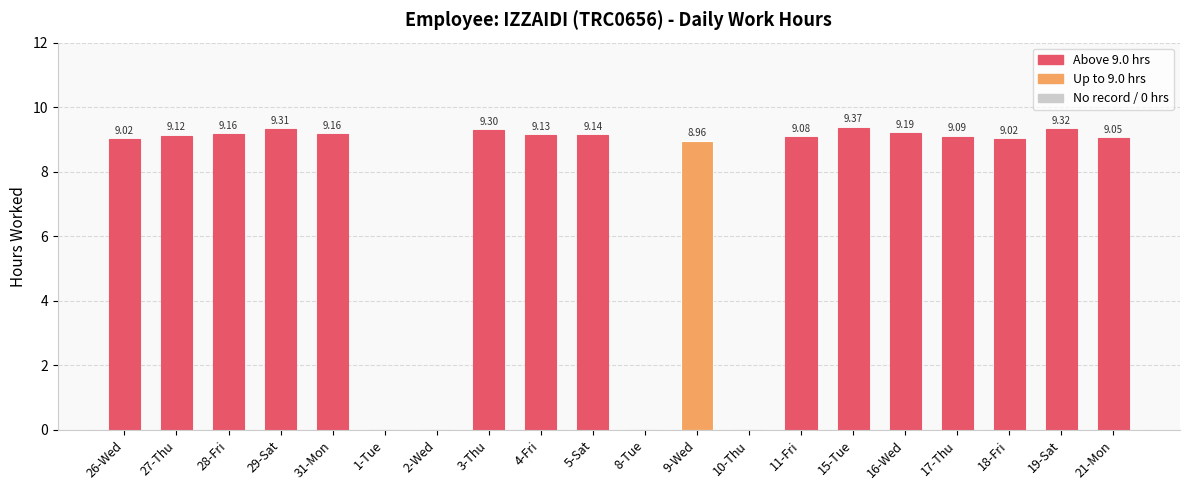

What is the change in value from 9-Wed to 19-Sat?

+0.4